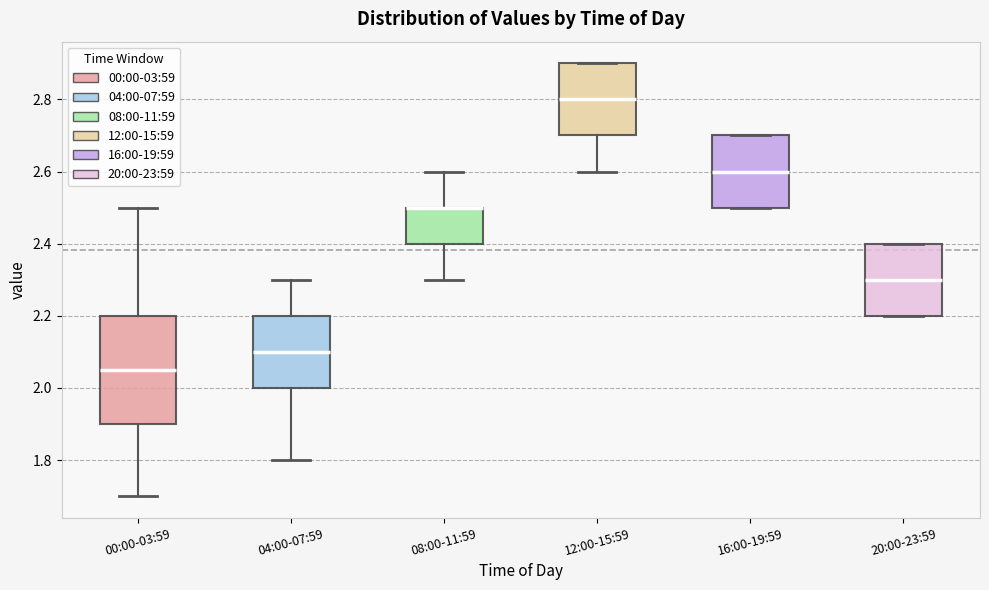

Where does the lower whisker of the box for 08:00-11:59 end on the y-axis? The values are not printed on the chart, so give them approximately, as read against the axis.

2.30